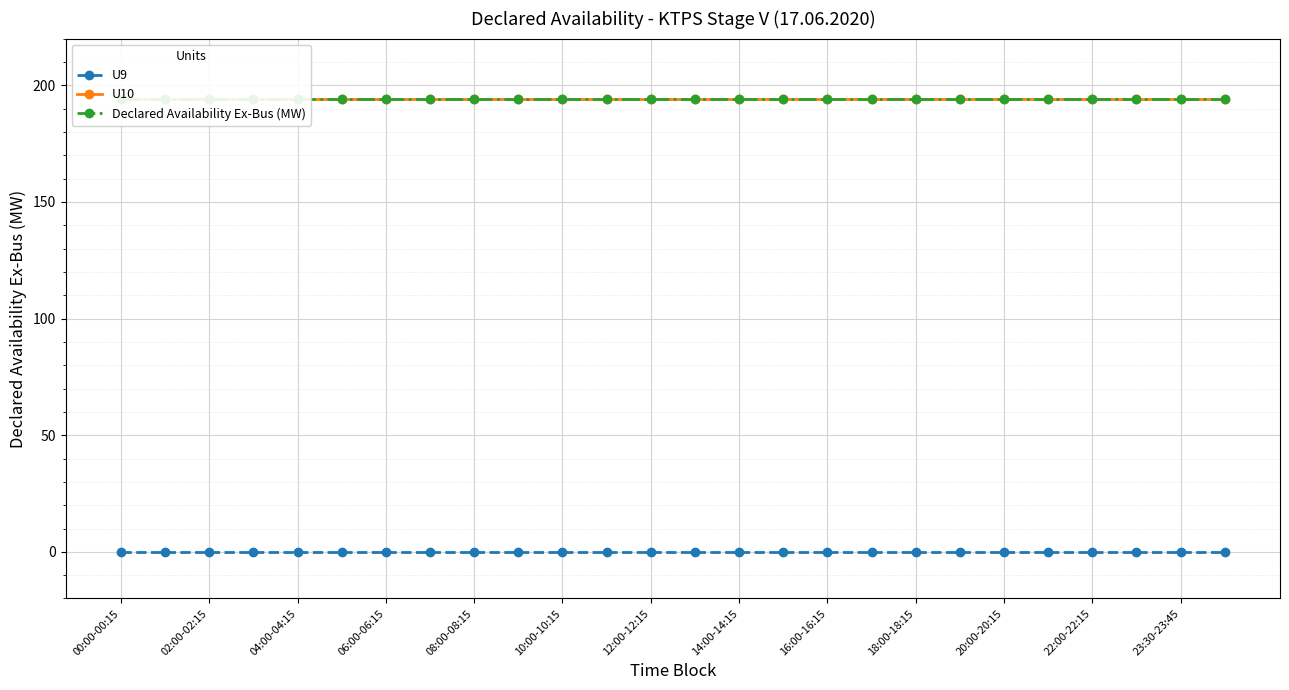

Is it true that U9 equals 0 at 02:00-02:15?

True